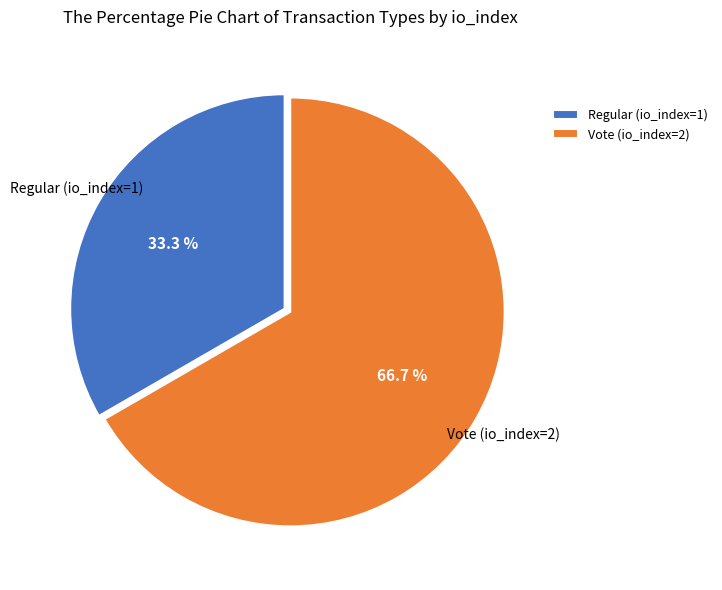

What is the largest slice in the pie chart?

Vote (io_index=2)